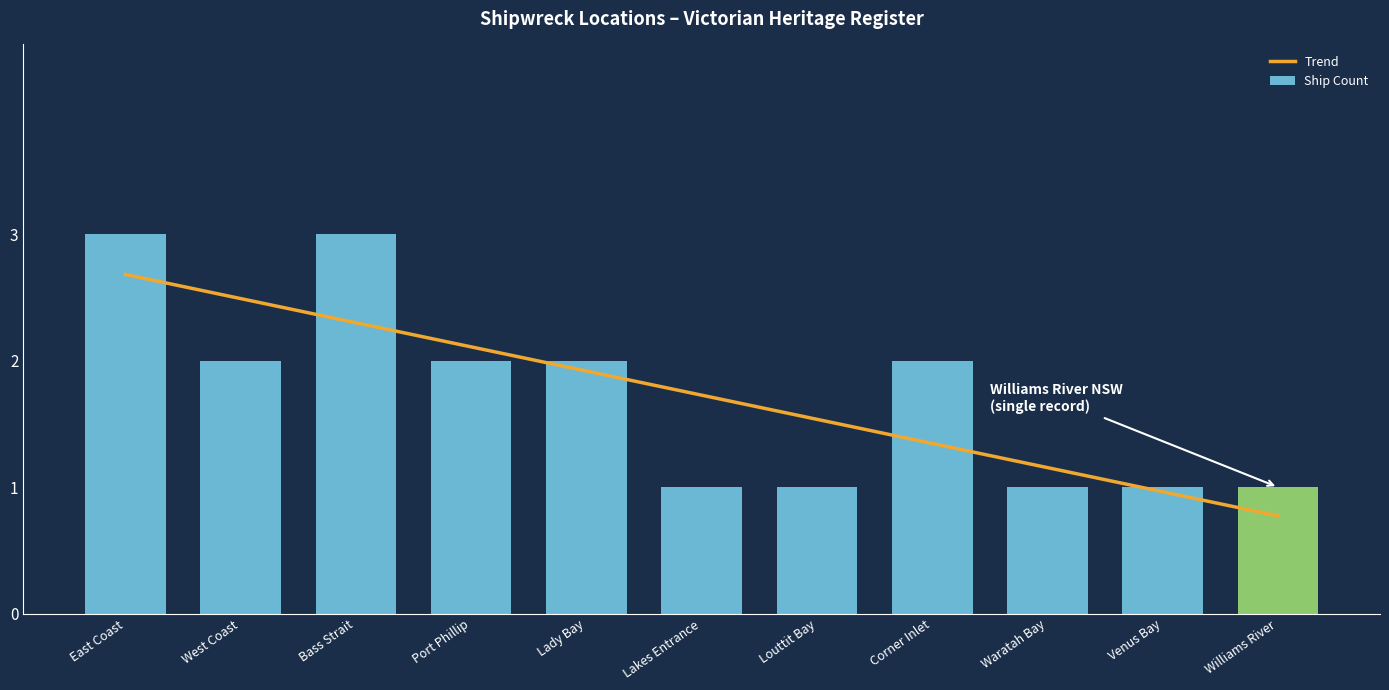

Which label corresponds to the largest value in the chart?

East Coast